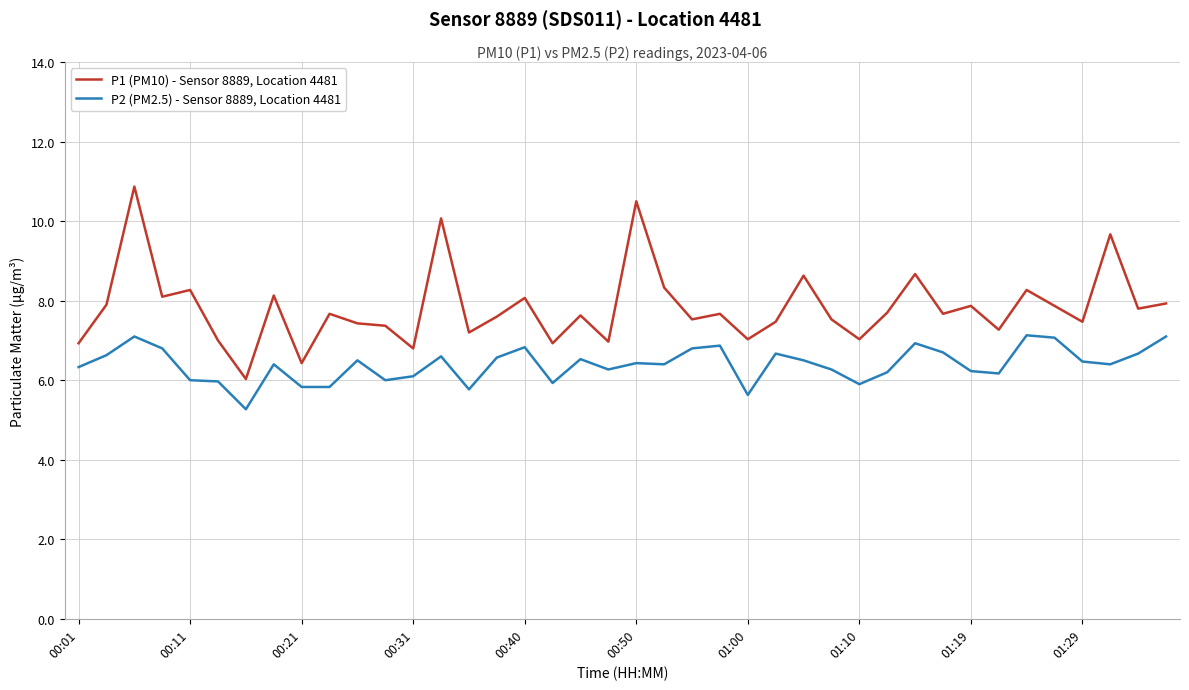

How many lines are shown in the chart?

2